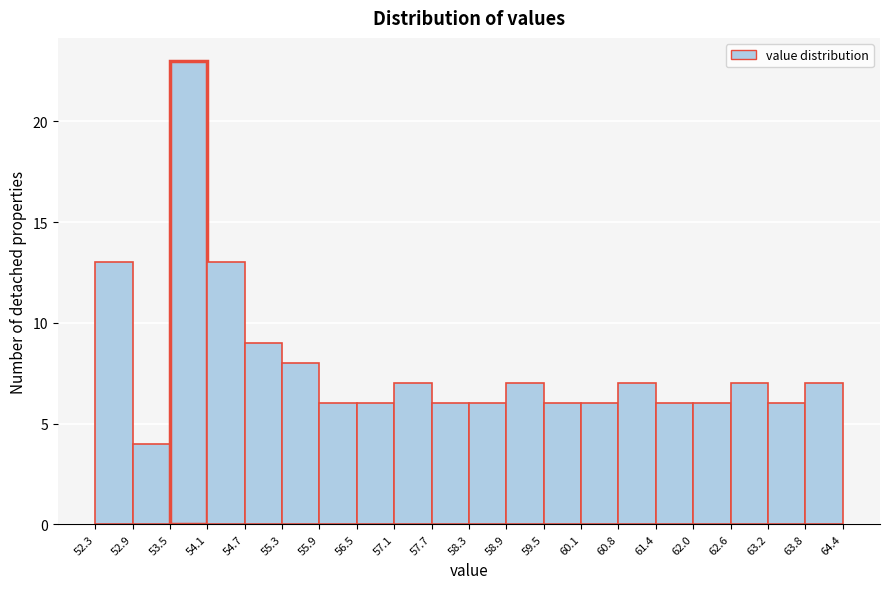

How tall is the bar that spans 54.1 to 54.7 on the x-axis? The values are not printed on the chart, so give them approximately, as read against the axis.

13